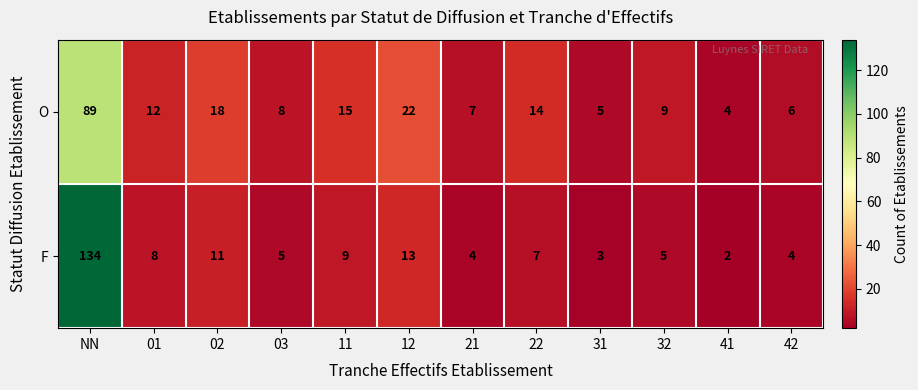

How many series are shown in this chart?

2